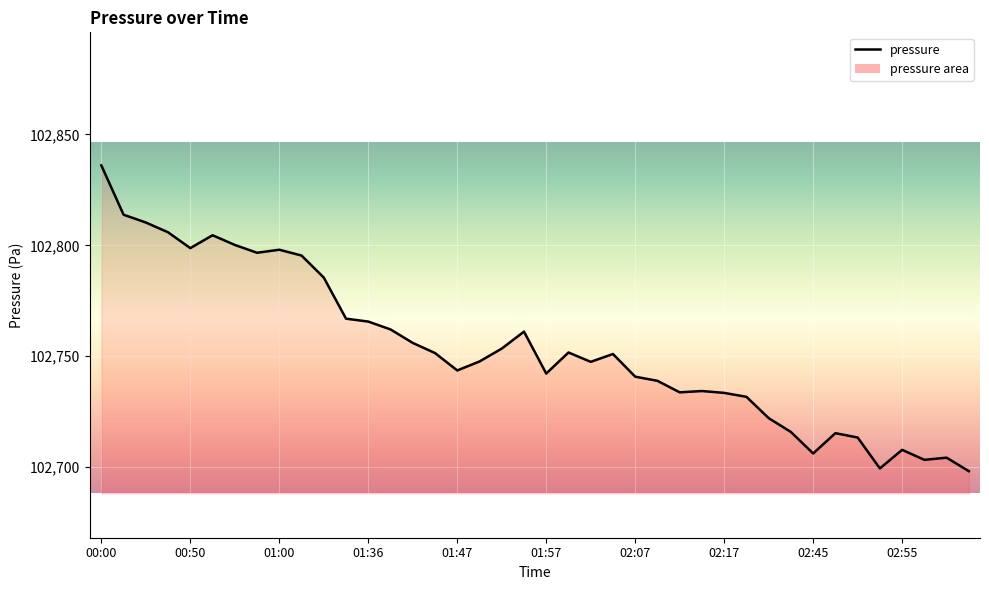

Which label corresponds to the smallest value in the chart?

03:05